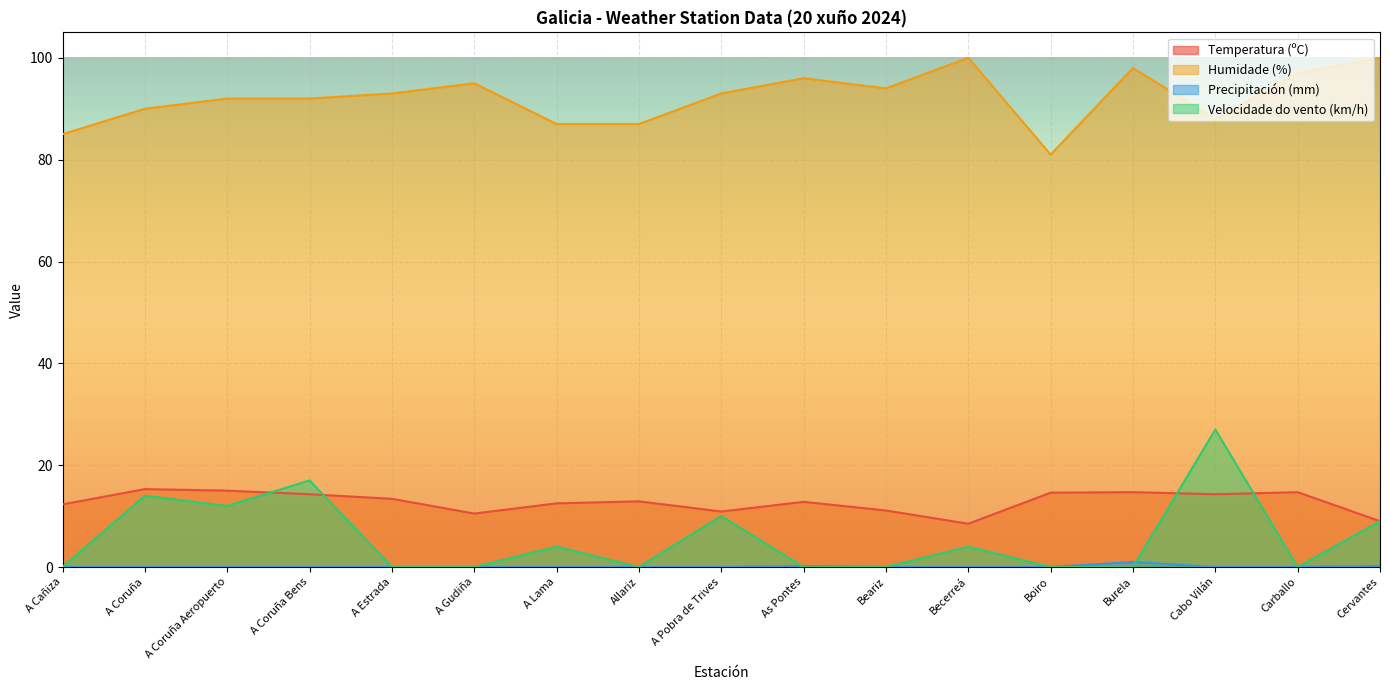

True or false: Precipitación (mm) has a value of -0.3 at A Cañiza.

False